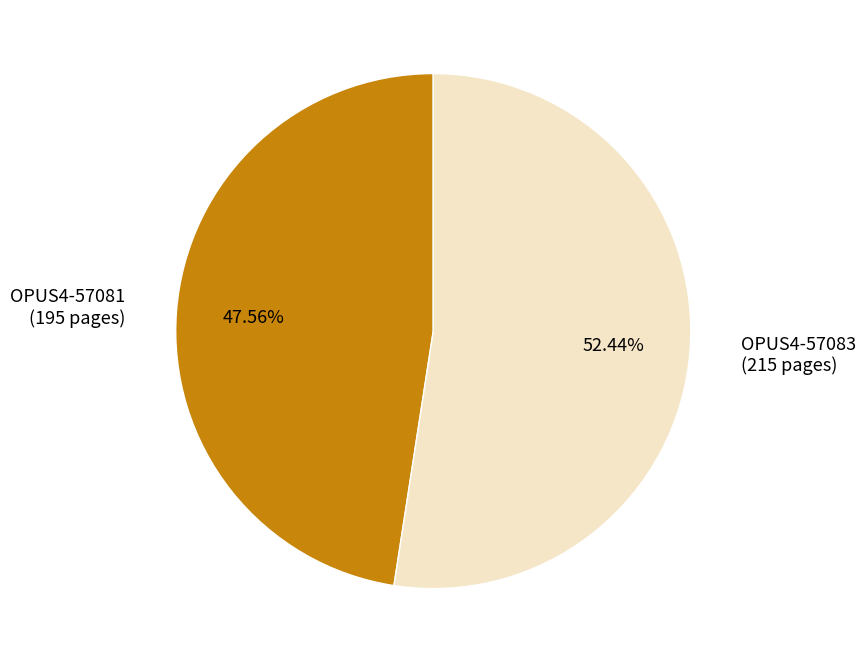

What percentage is the OPUS4-57081 slice, to the nearest percent?

48%